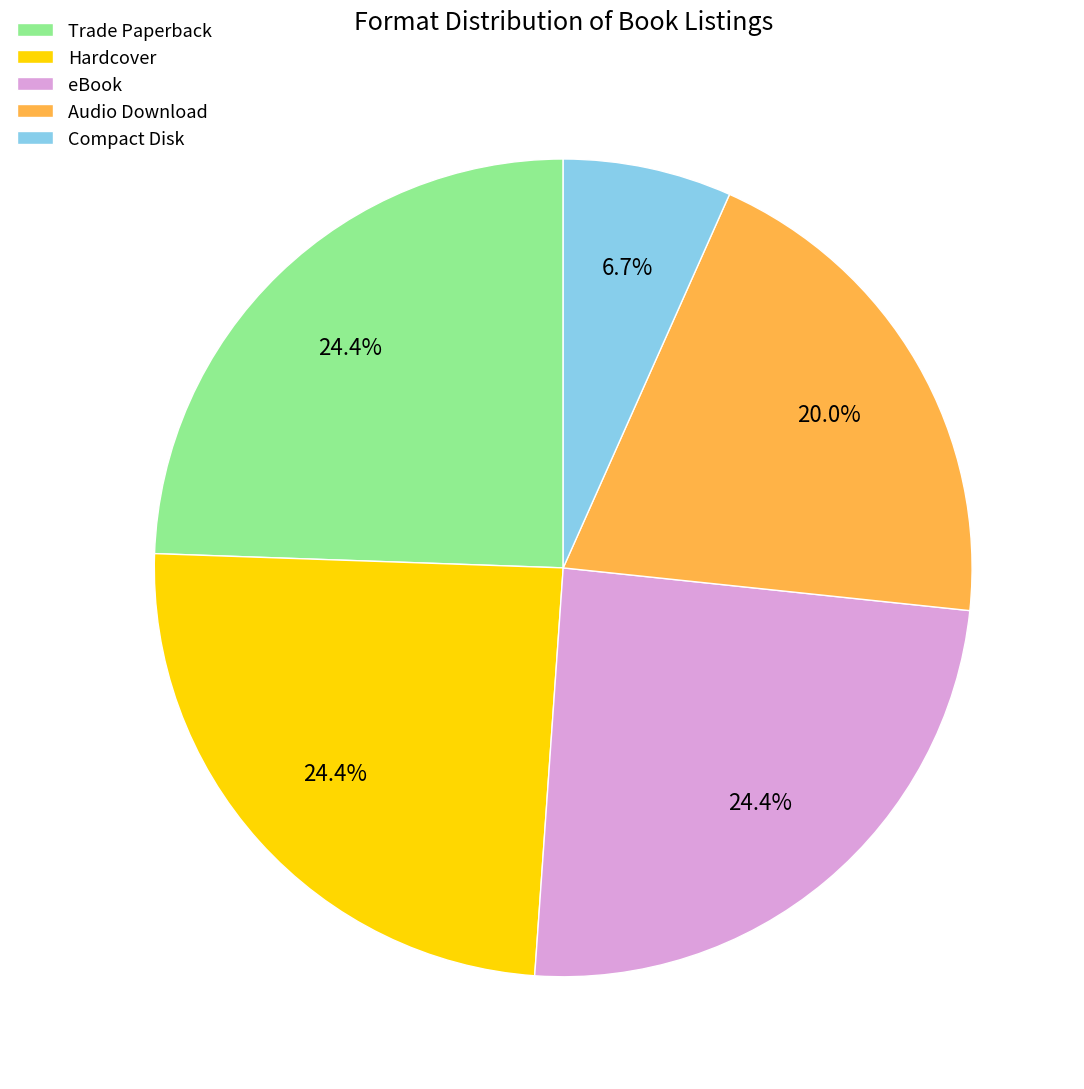

To the nearest percent, what percentage of the pie is Compact Disk?

7%